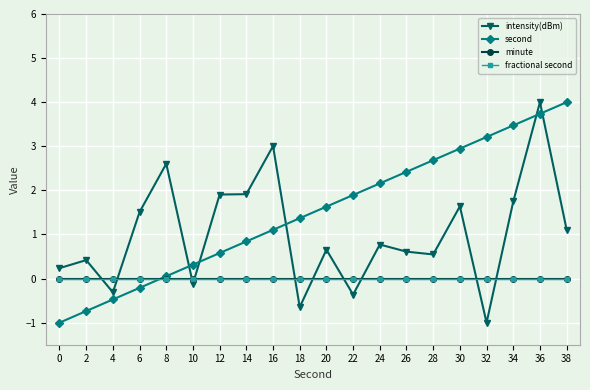

Does the chart have visible grid lines?

Yes